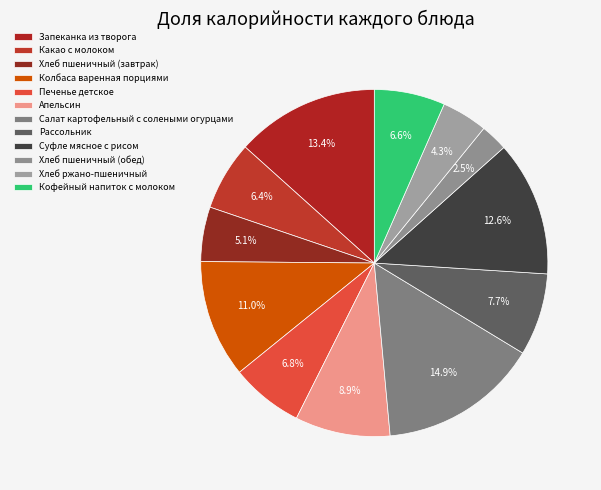

Is the sum of Кофейный напиток с молоком and Печенье детское greater than half?

No